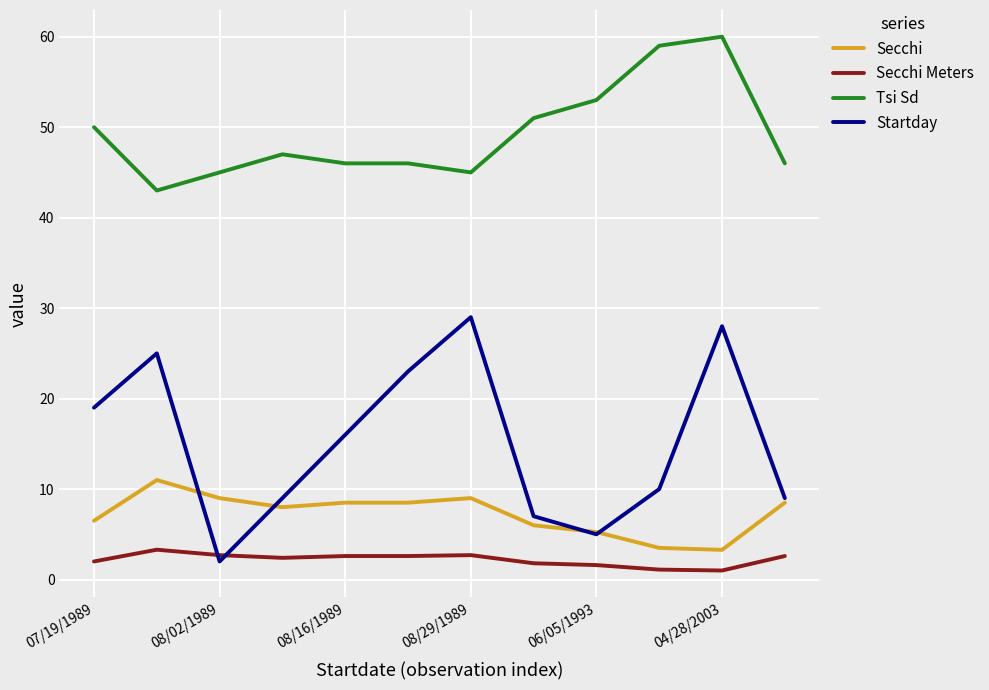

Which series has the largest total across all categories?

Tsi Sd